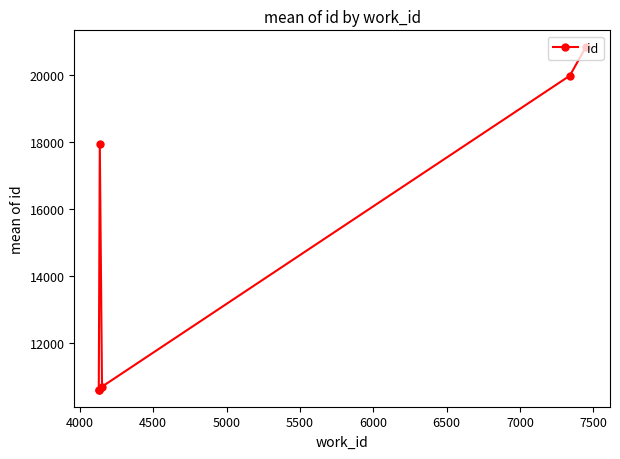

Does the chart have visible grid lines?

No